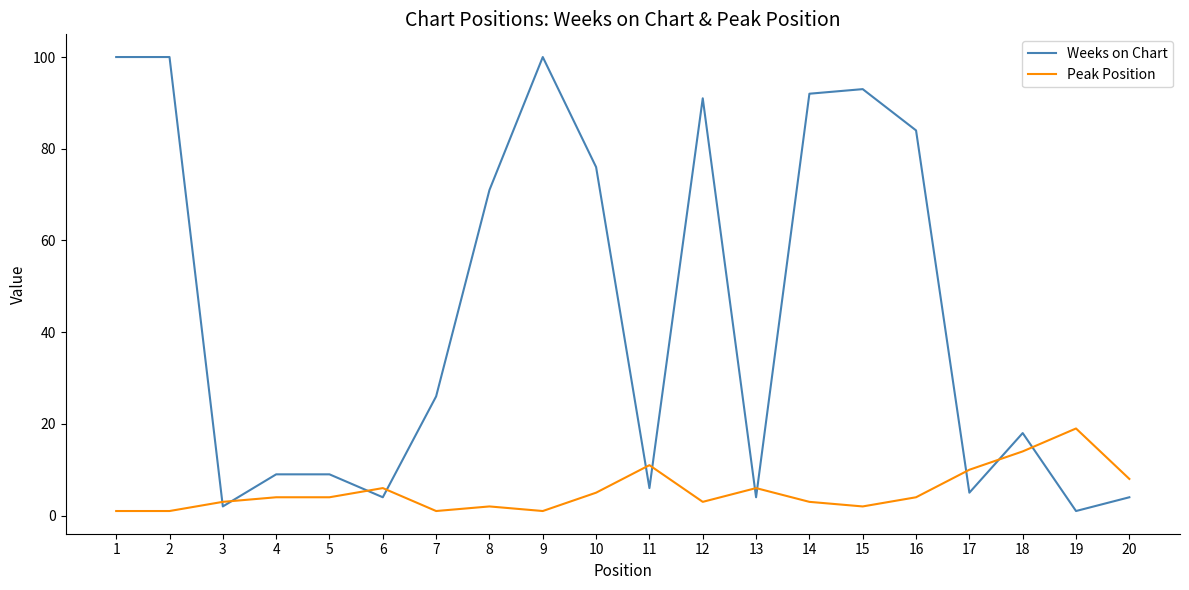

Which series has the largest total across all categories?

Weeks on Chart